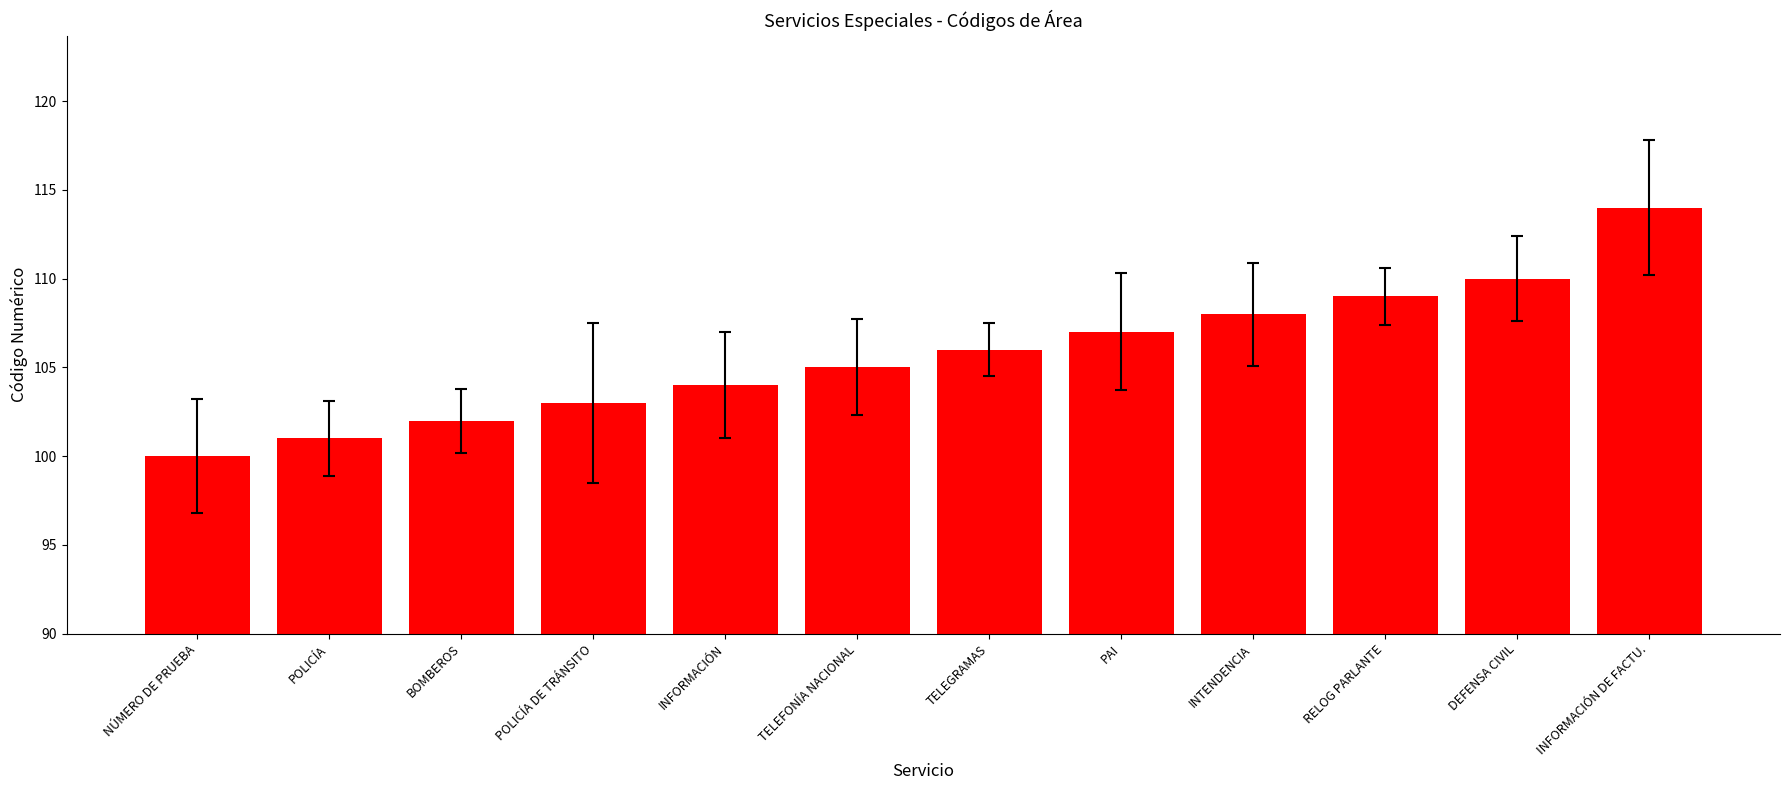

Does the chart contain any negative values?

No